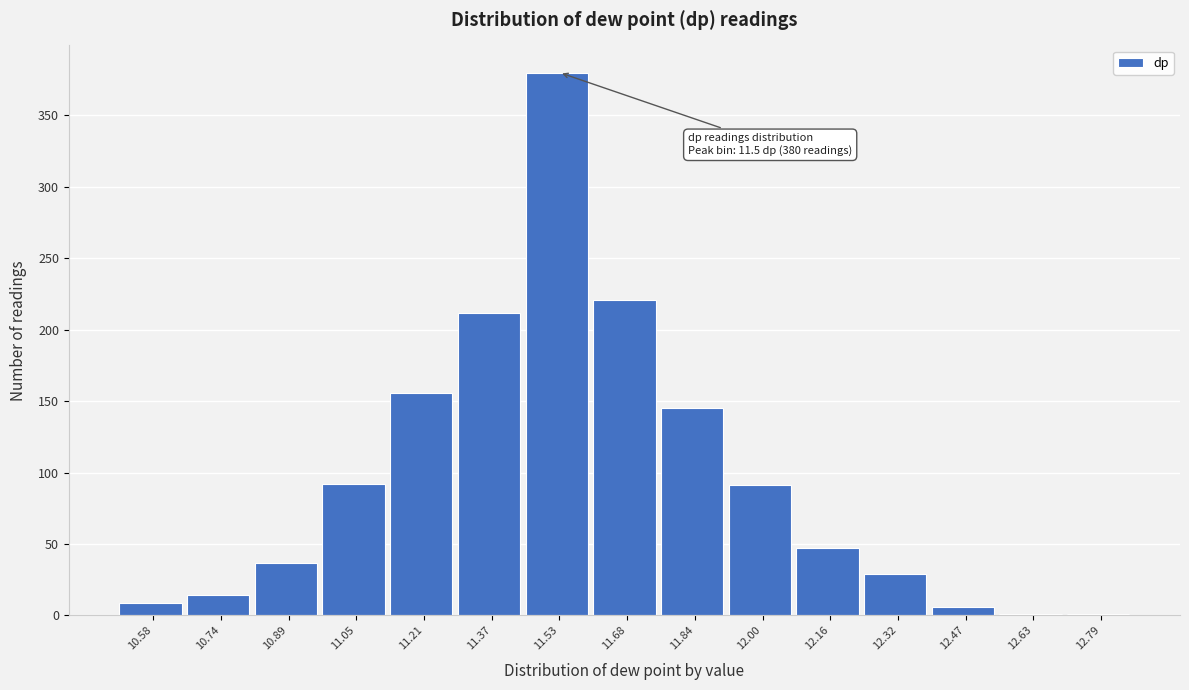

Over which range of the x-axis is the bar tallest?

11.44 to 11.60